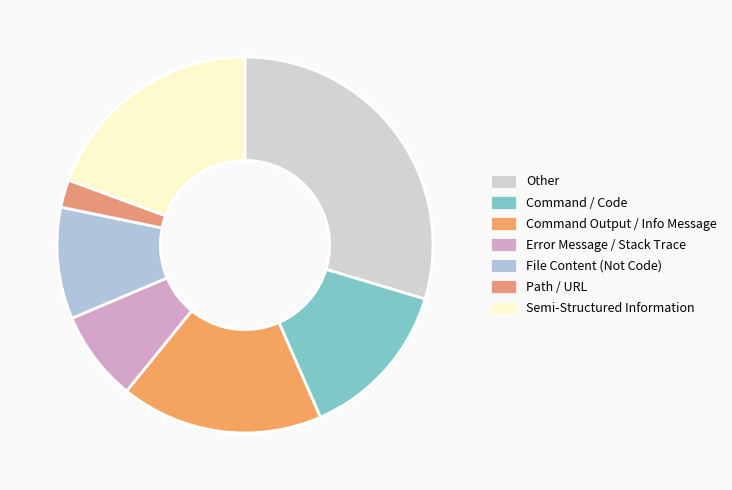

How many segments does this pie chart have?

7